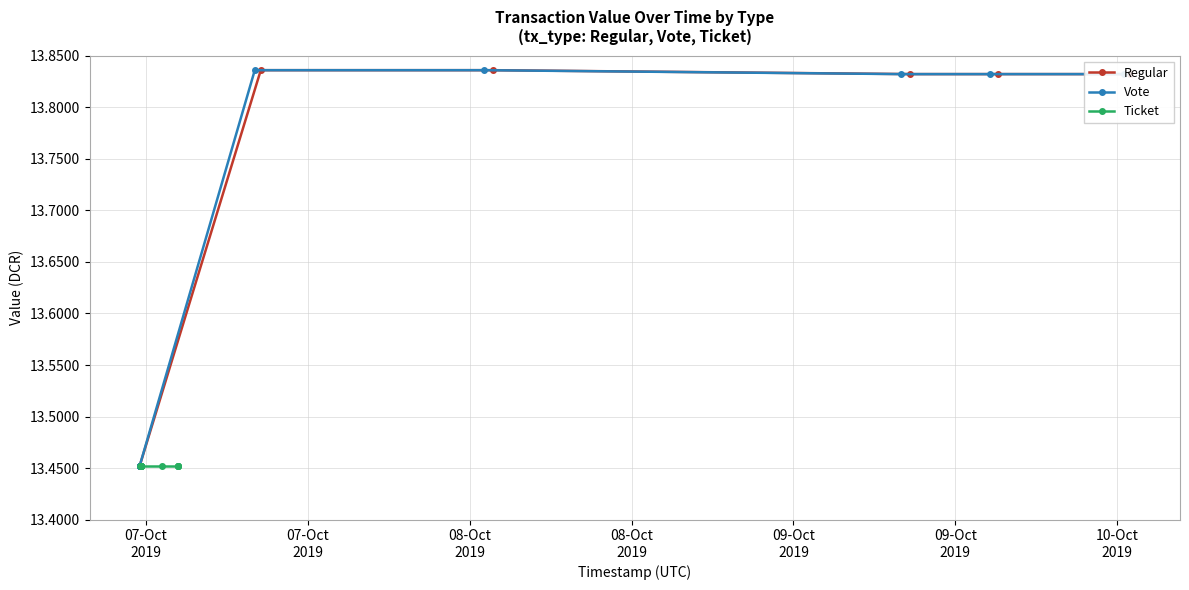

True or false: Regular and Ticket intersect in this chart.

False